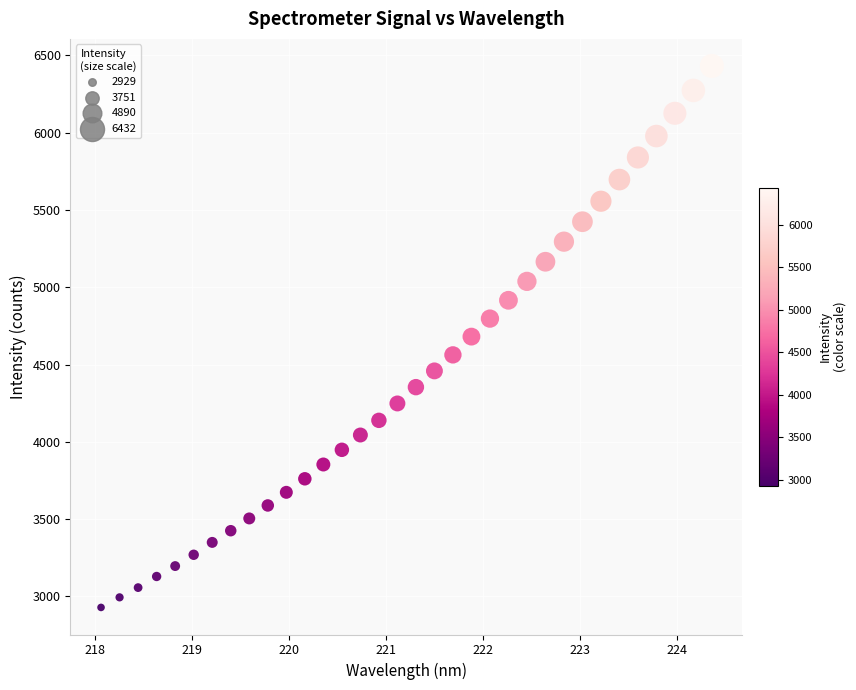

What is the range of X values (max minus min)?

6.3